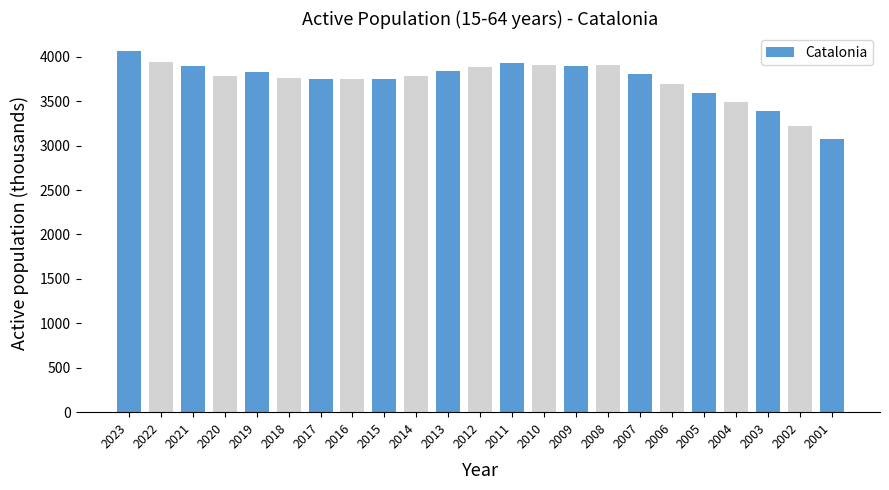

The value at 2010 is 3912.2. True or false?

True